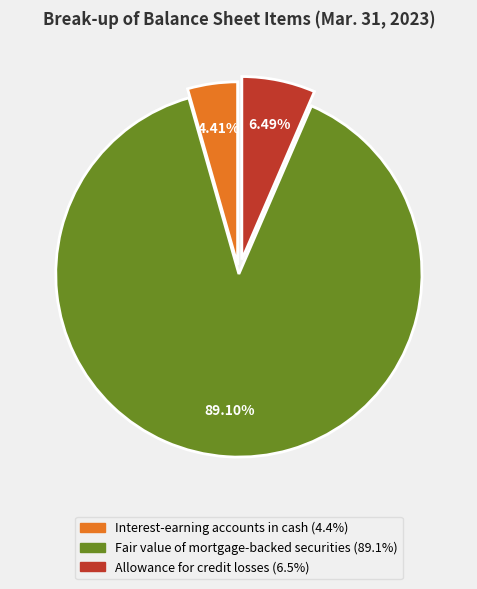

To the nearest percent, what is the average slice percentage?

33%